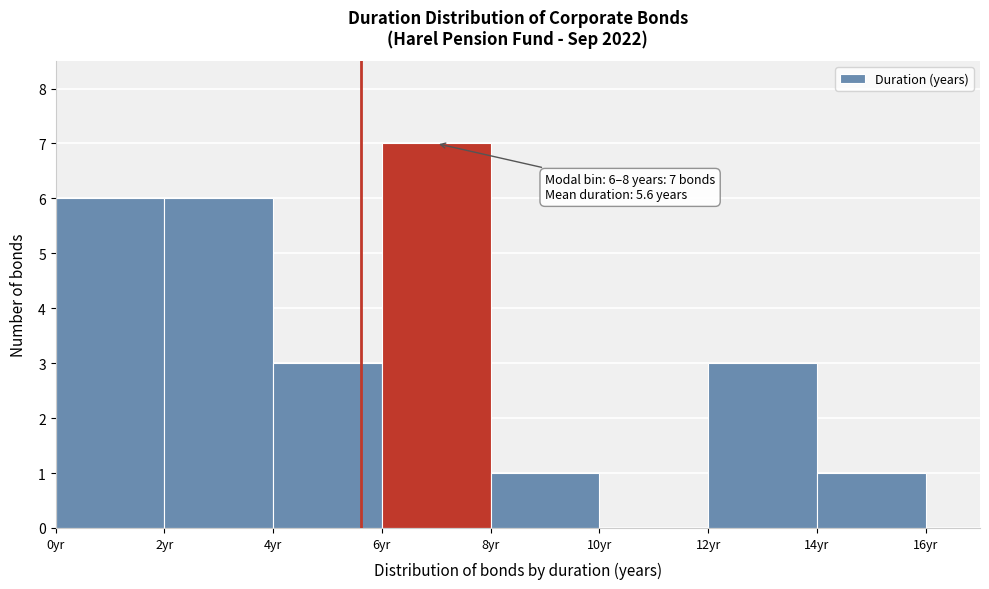

Which range on the x-axis has the tallest bar?

6 to 8